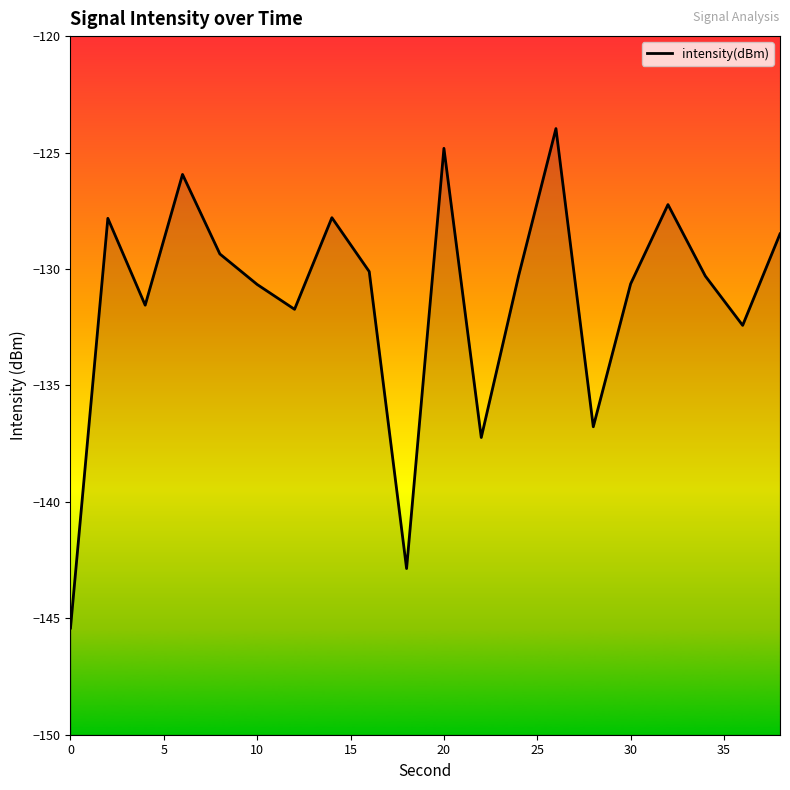

How many data points are above -130?

8